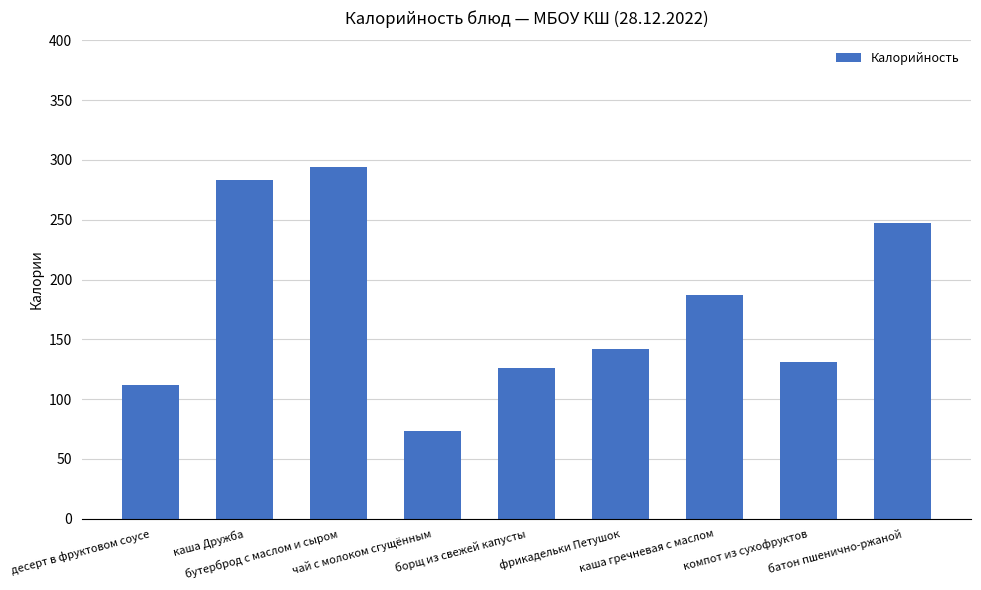

Which has a higher value, десерт в фруктовом соусе or каша гречневая с маслом?

каша гречневая с маслом